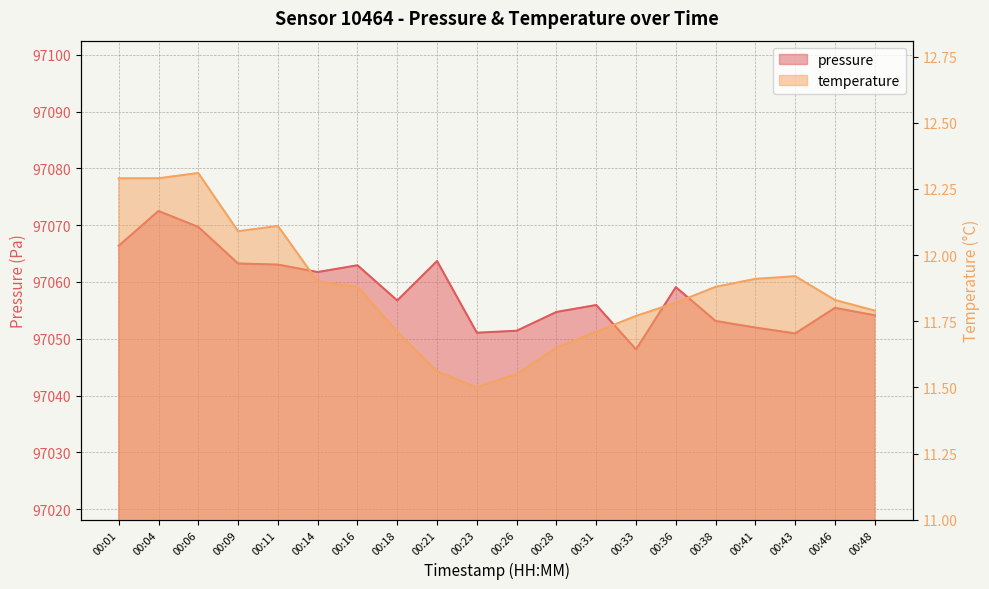

Between 00:06 and 00:21, which is larger?

00:06